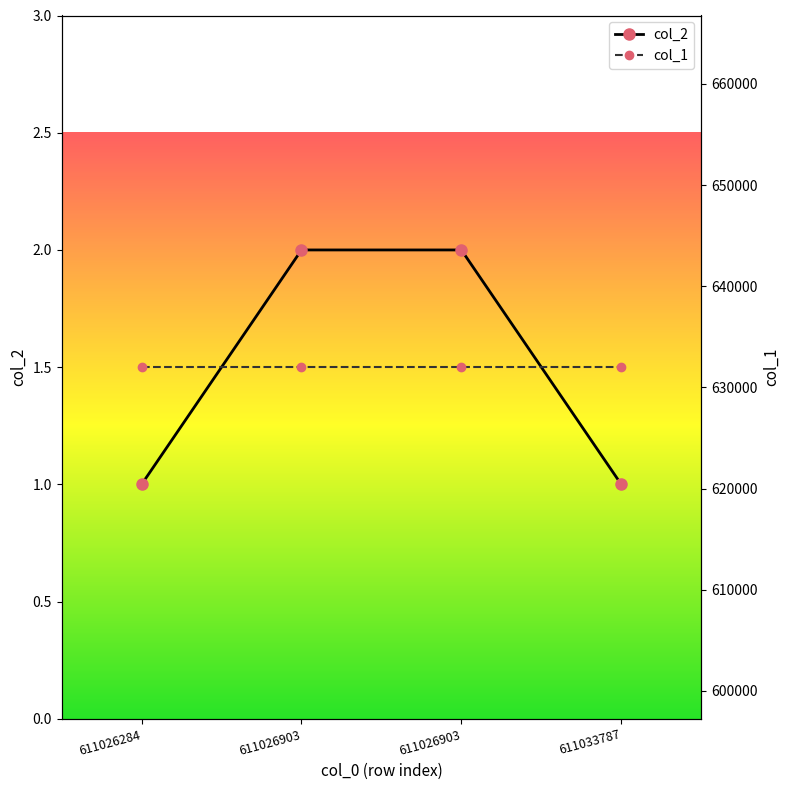

Which series changed the most between 611026903 and 611033787?

col_2